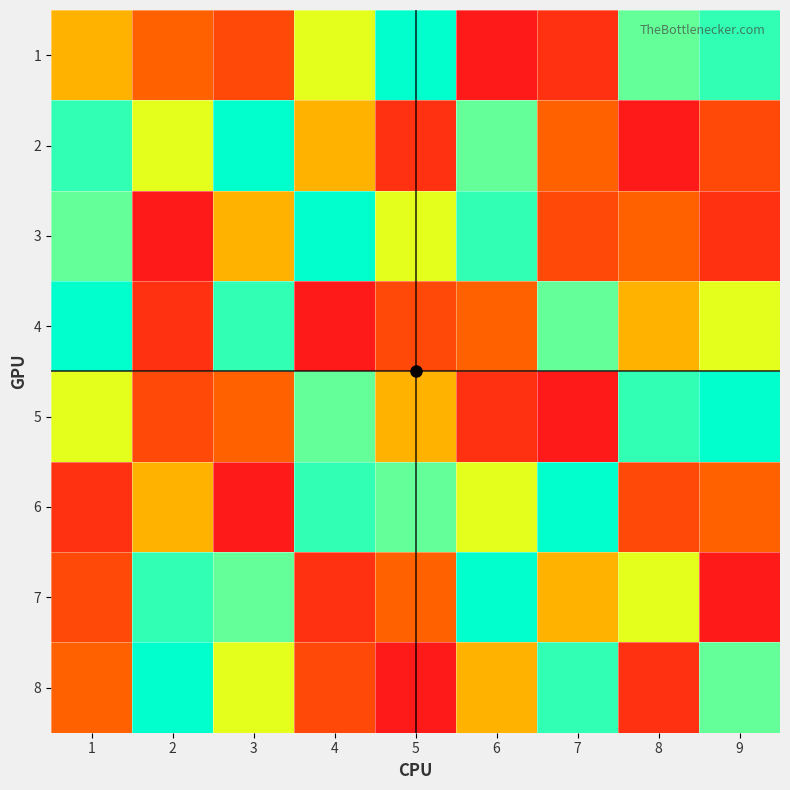

At 3, list the series in order from smallest to largest.

6, 1, 5, 3, 8, 7, 4, 2